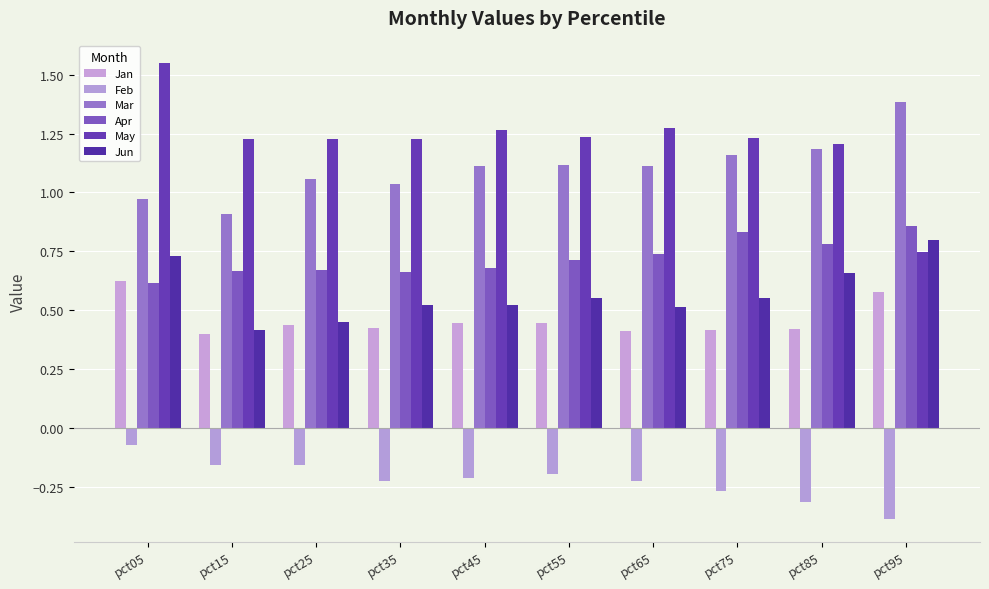

Which series has the largest total across all categories?

May